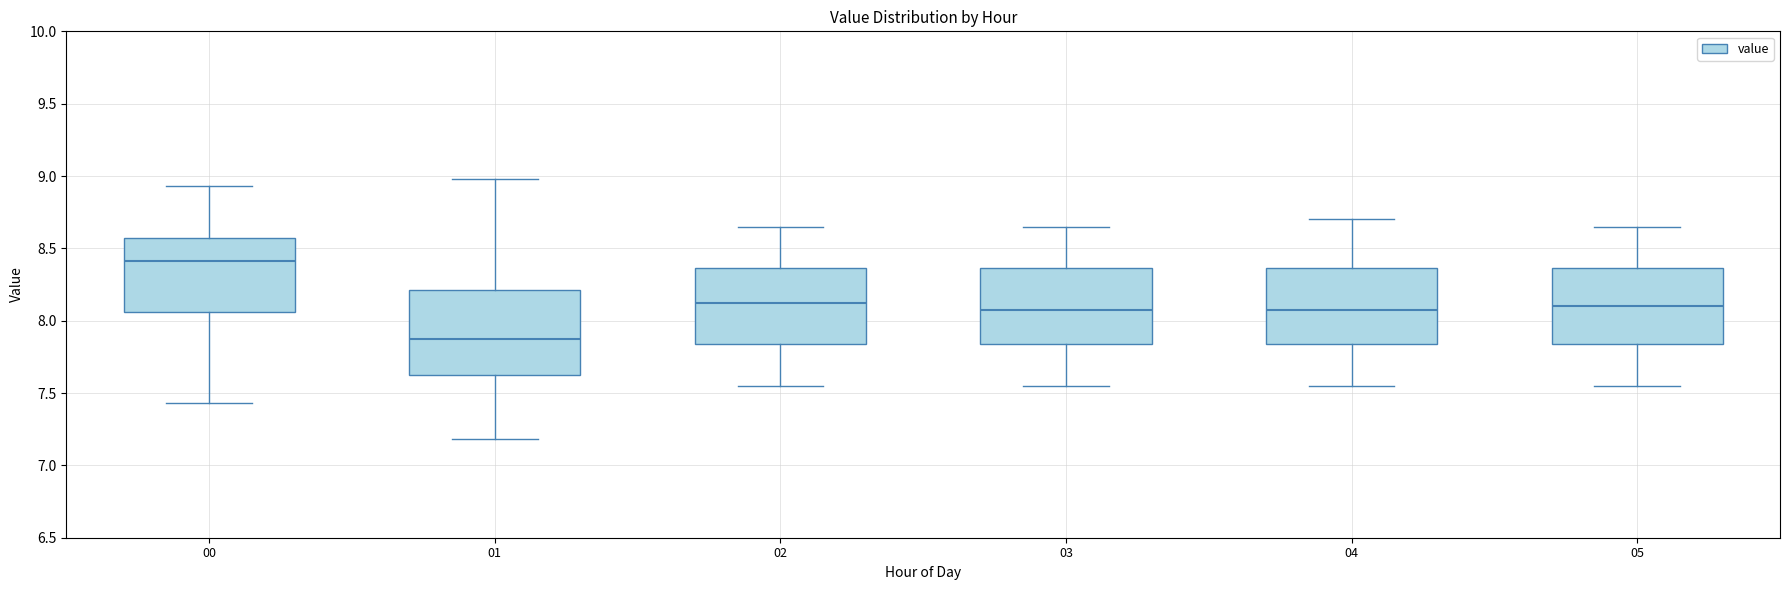

Where is the upper edge of the box at x = 05 on the y-axis? The values are not printed on the chart, so give them approximately, as read against the axis.

8.35